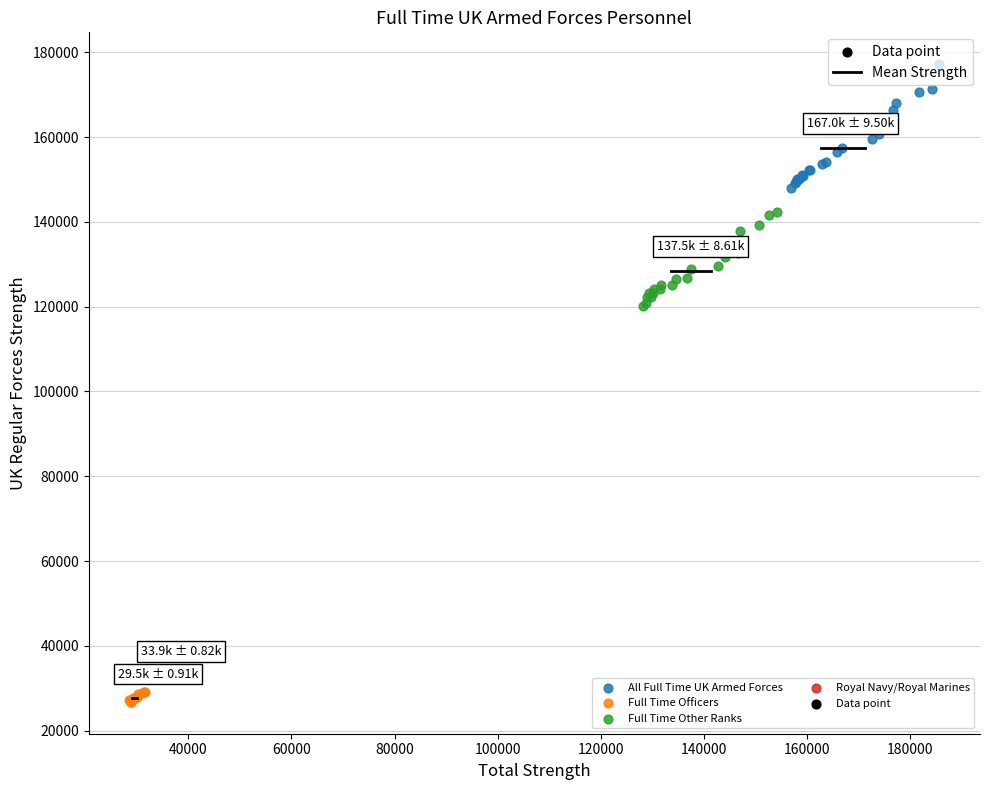

Which series contains the highest Y value?

All Full Time UK Armed Forces